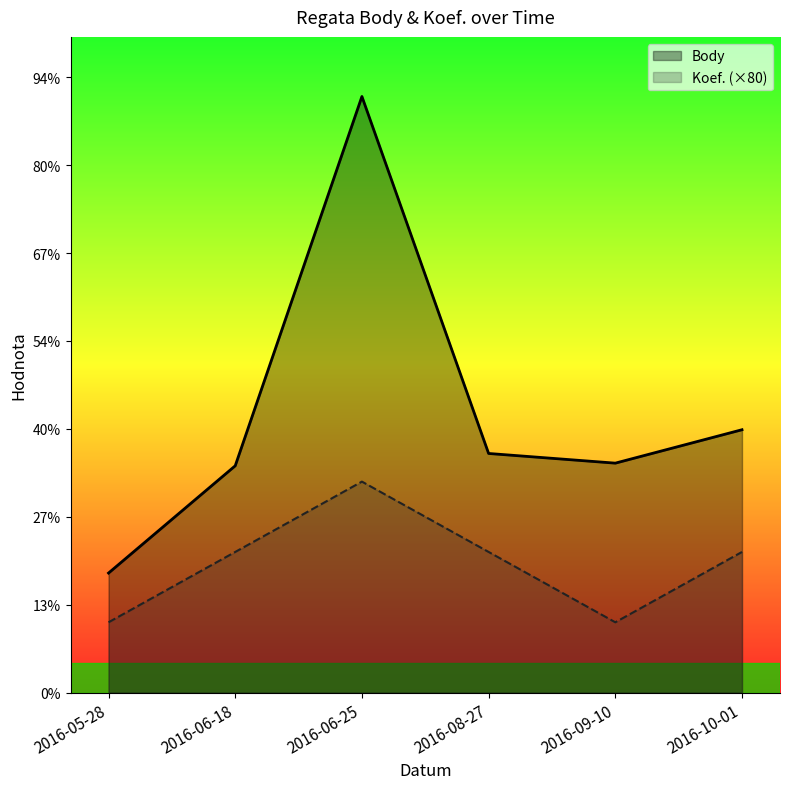

True or false: Body has more than 0 interior local peaks.

True